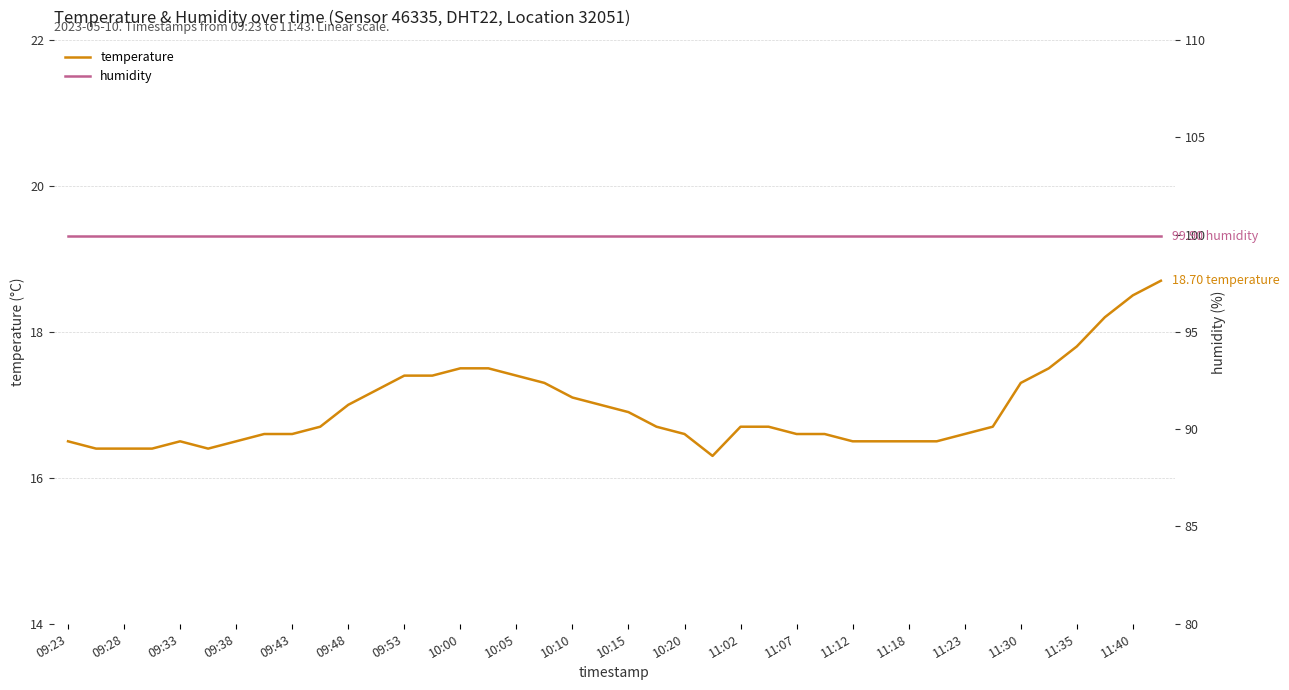

What position from the left is 09:28?

2